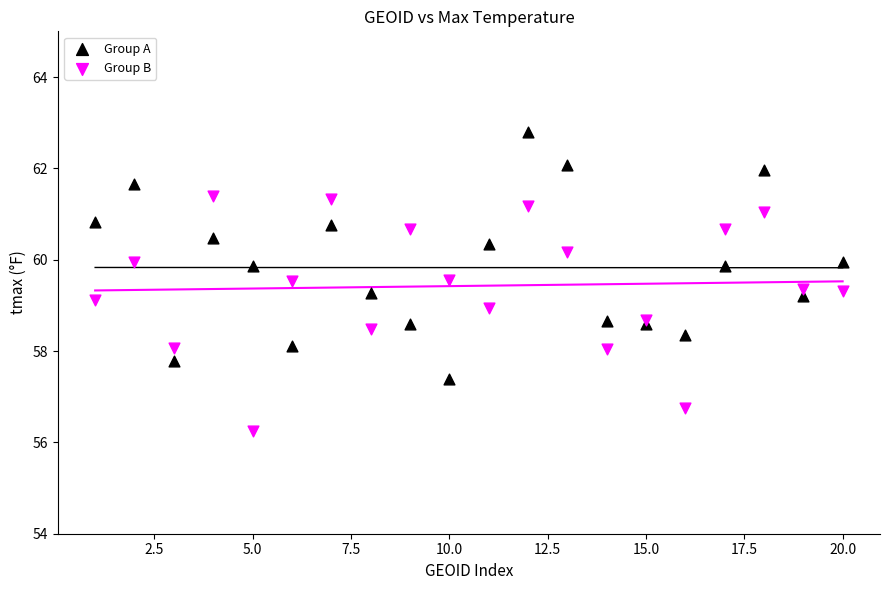

Which series has the largest Y range (max minus min)?

Group A